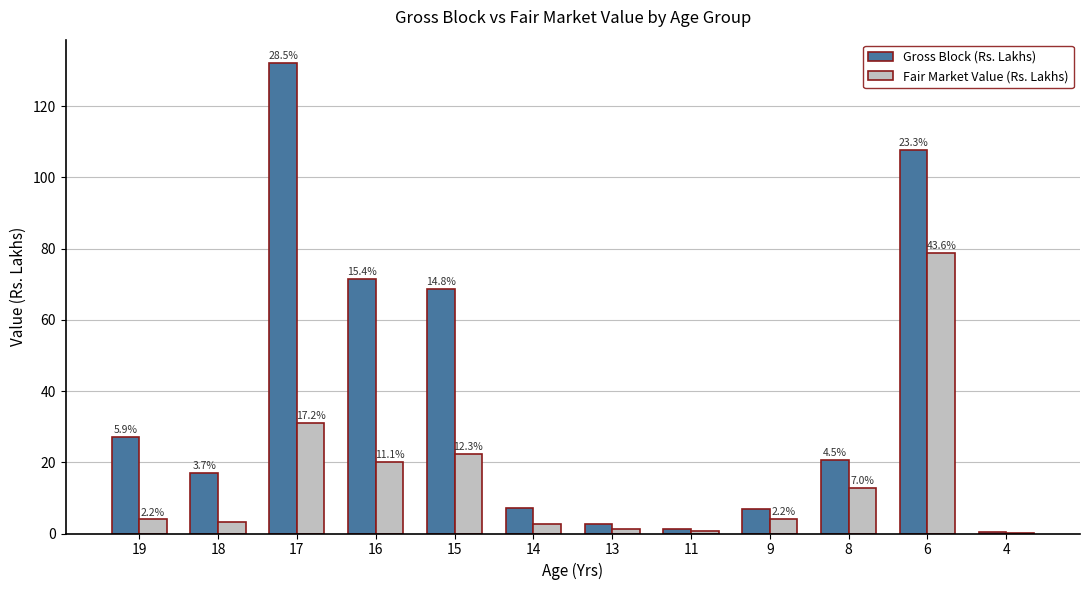

How many groups of bars are there?

12